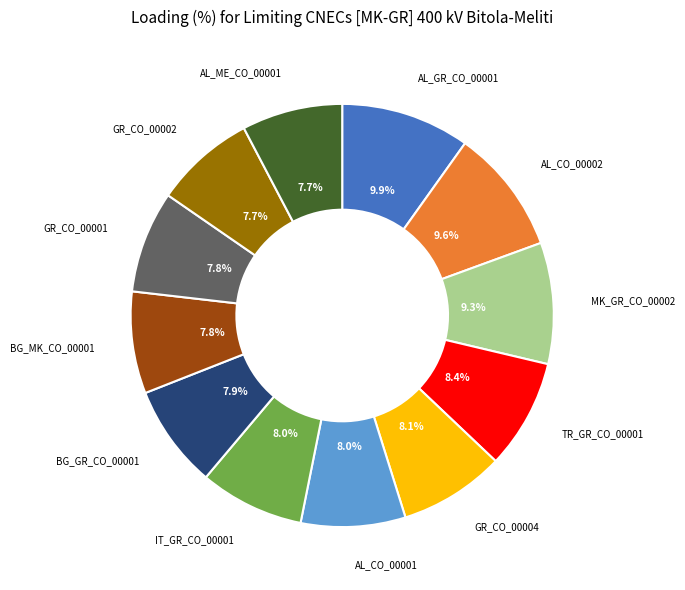

Is there a majority slice in this chart?

No